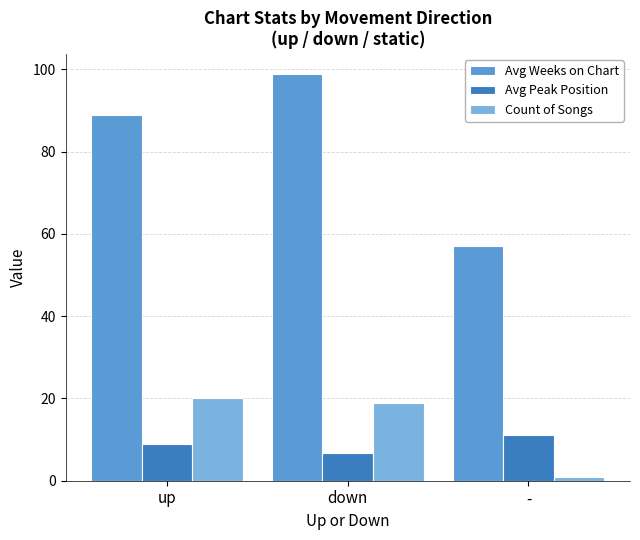

Count the number of data series in this chart.

3